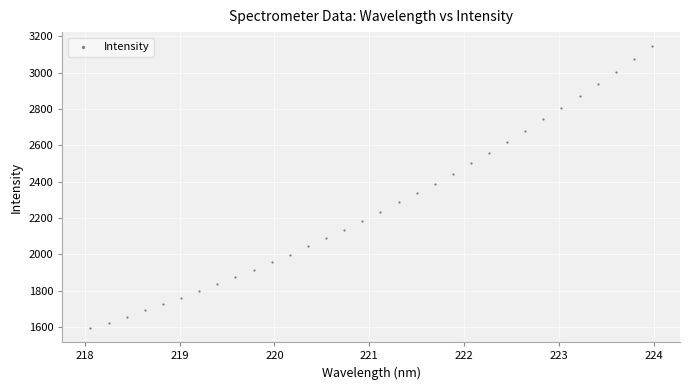

What is the range of Y values (max minus min)?

1550.9